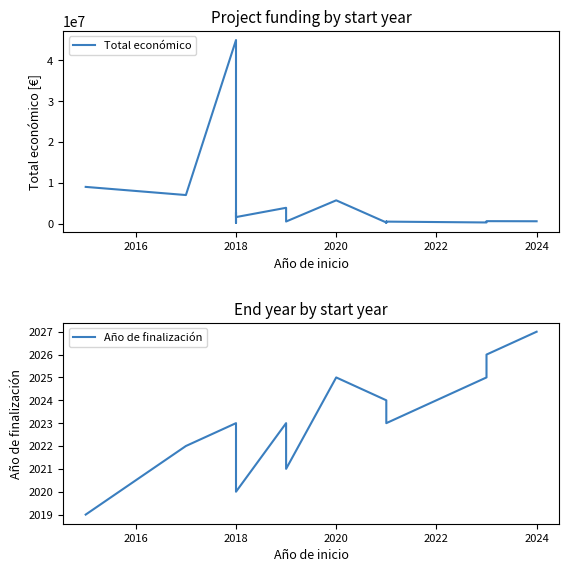

At which label does Año de finalización reach its peak?

2024